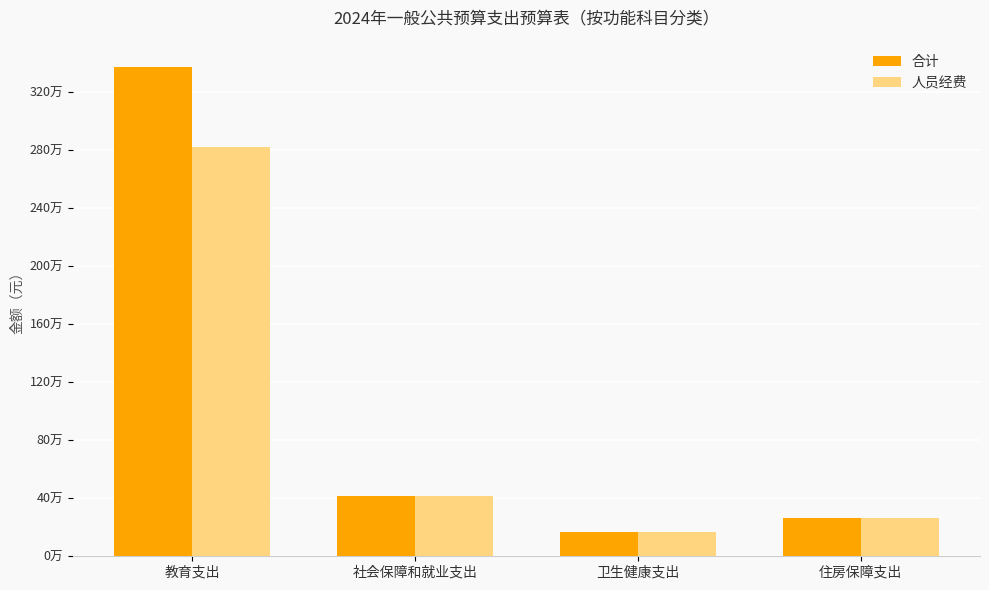

What are all the series names shown in the legend?

合计, 人员经费